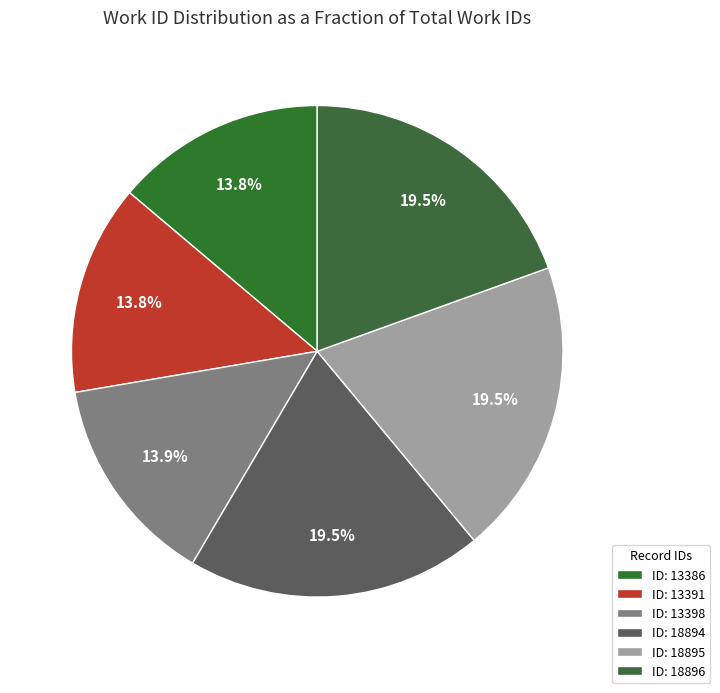

What is the largest slice in the pie chart?

18894